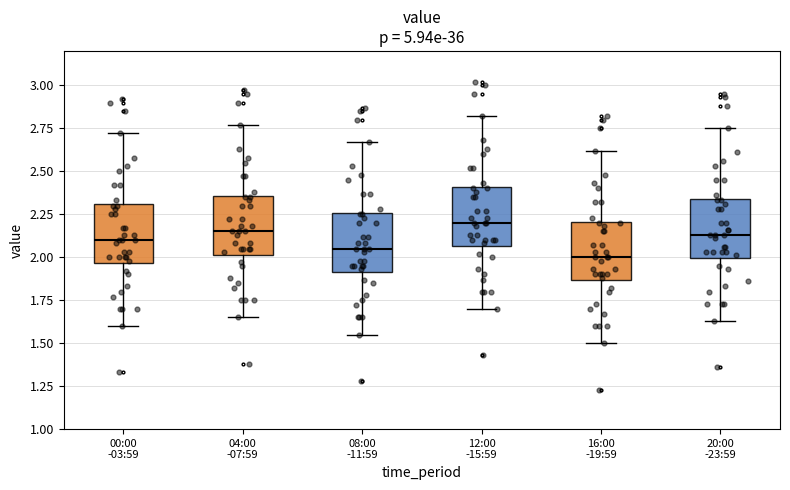

Where is the upper edge of the box for 08:00 -11:59 on the y-axis? The values are not printed on the chart, so give them approximately, as read against the axis.

2.25